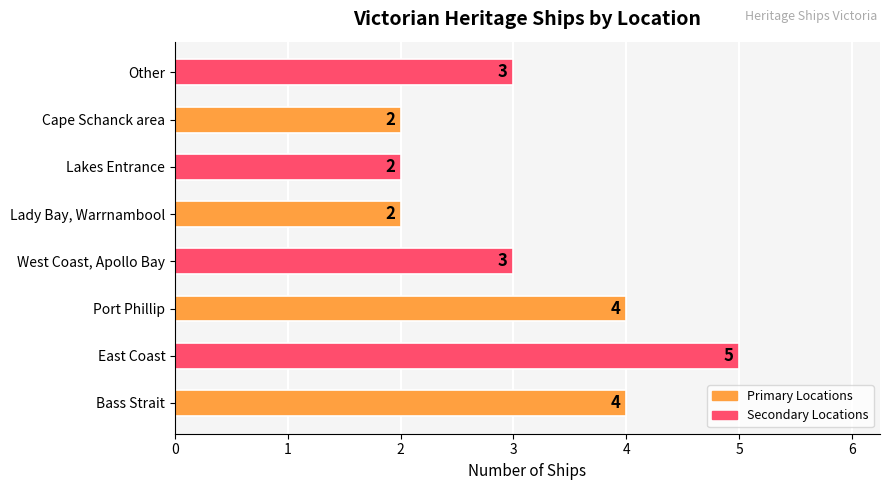

Which label corresponds to the largest value in the chart?

East Coast